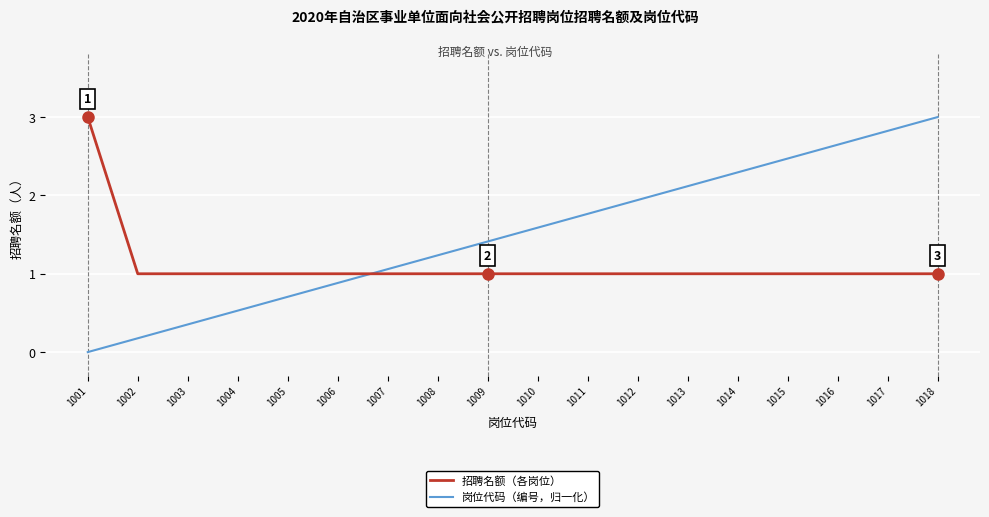

Which series has the largest total across all categories?

岗位代码（编号，归一化）